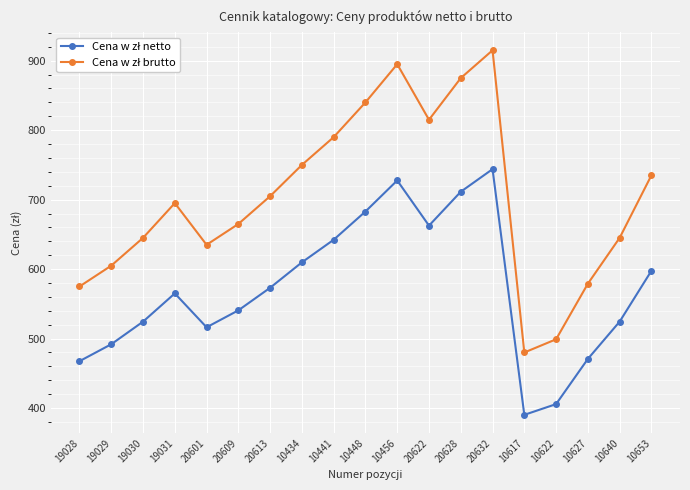

Count the number of data series in this chart.

2